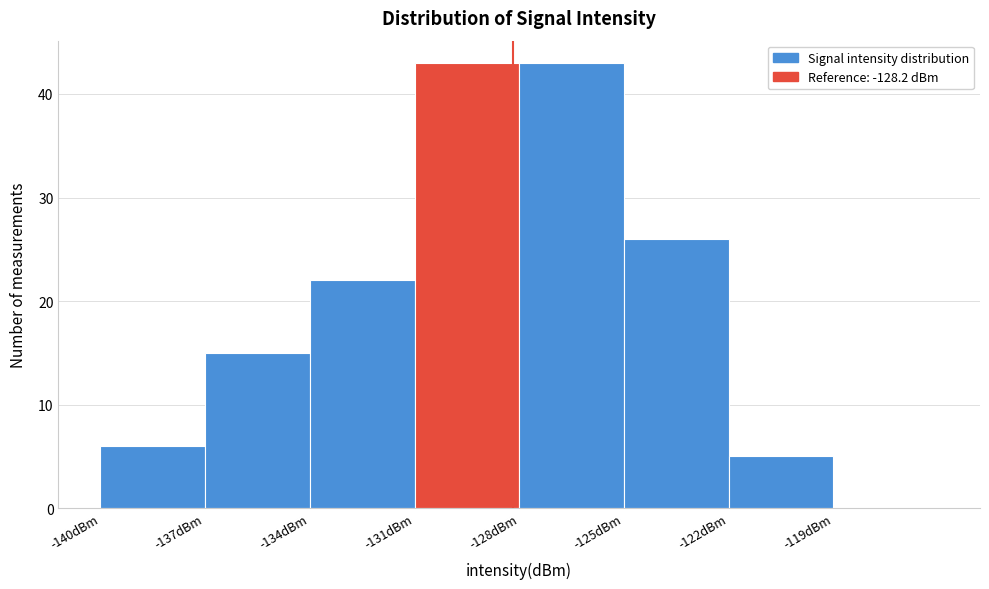

What is the height of the bar covering -125 to -122 on the x-axis? The values are not printed on the chart, so give them approximately, as read against the axis.

26